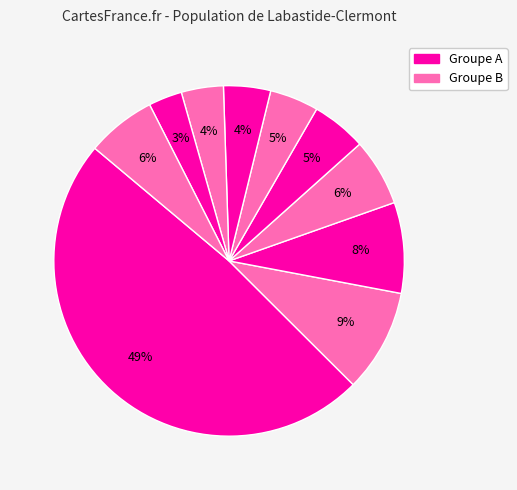

To the nearest percent, what is the difference between the largest and smallest slice percentages?

46%